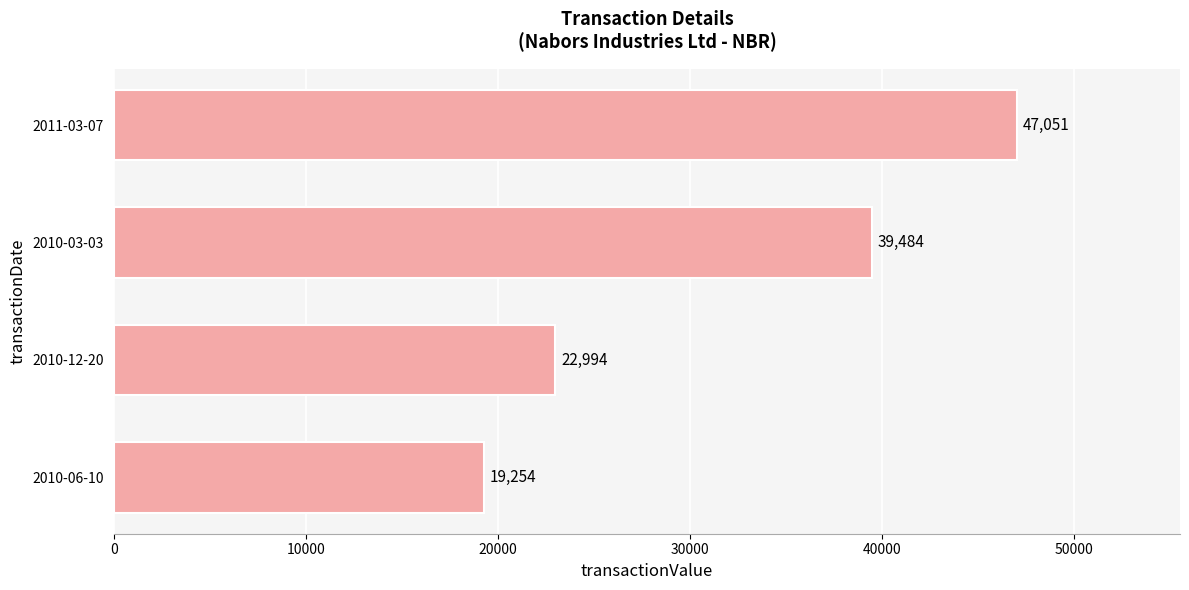

Is it true that the value at 2010-06-10 is 19254?

True